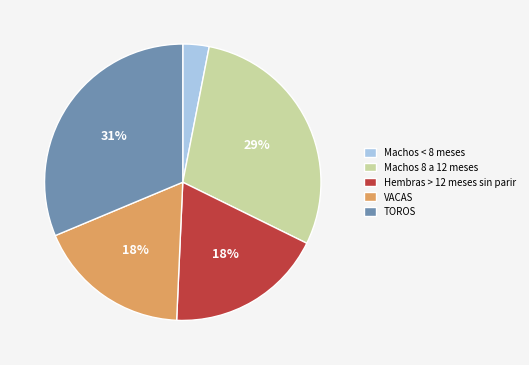

How many segments does this pie chart have?

5